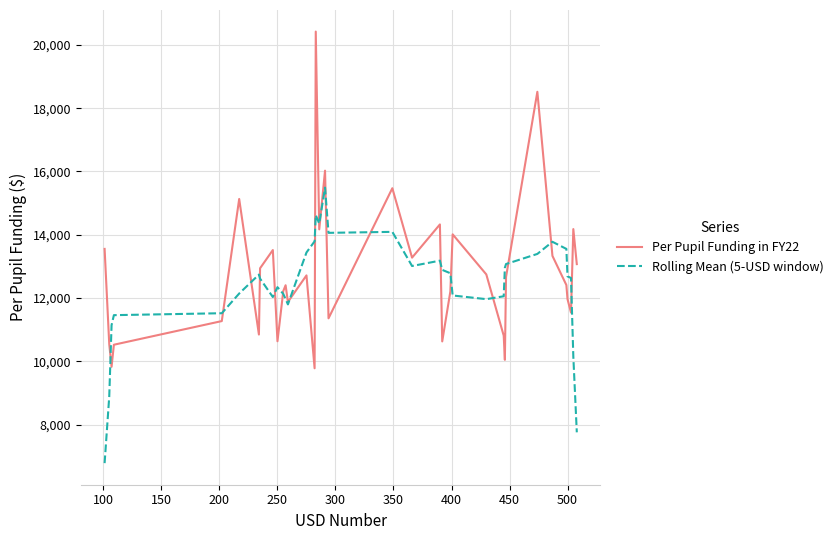

List the series in order of their overall mean, lowest first.

Rolling Mean (5-USD window), Per Pupil Funding in FY22